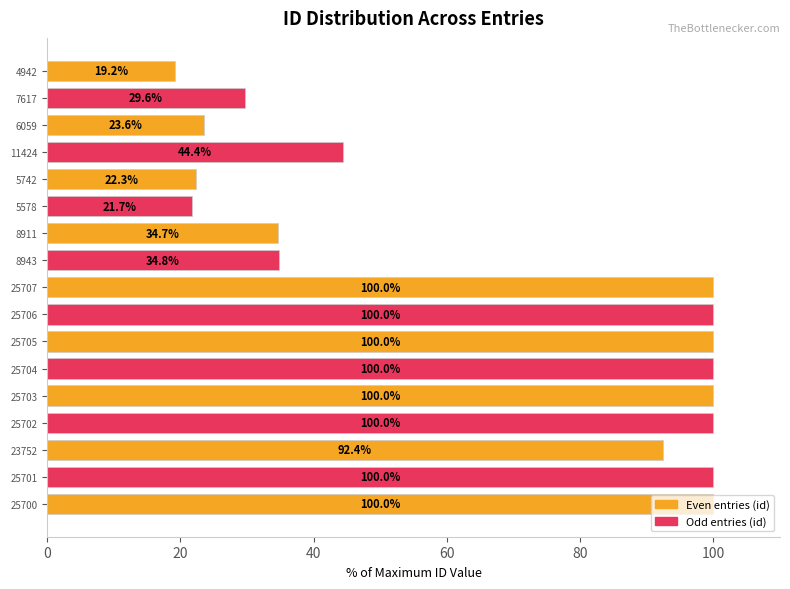

What is the label of the 17th bar from the bottom?

4942